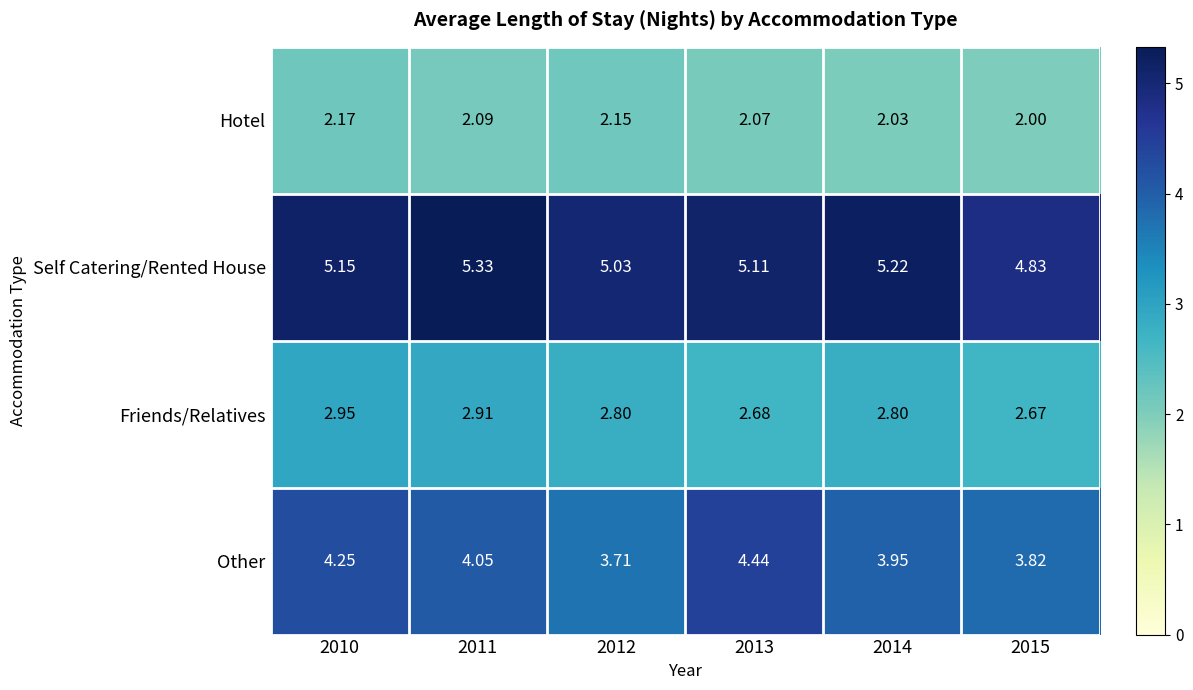

Between 2011 and 2013, which series saw the biggest shift?

Other